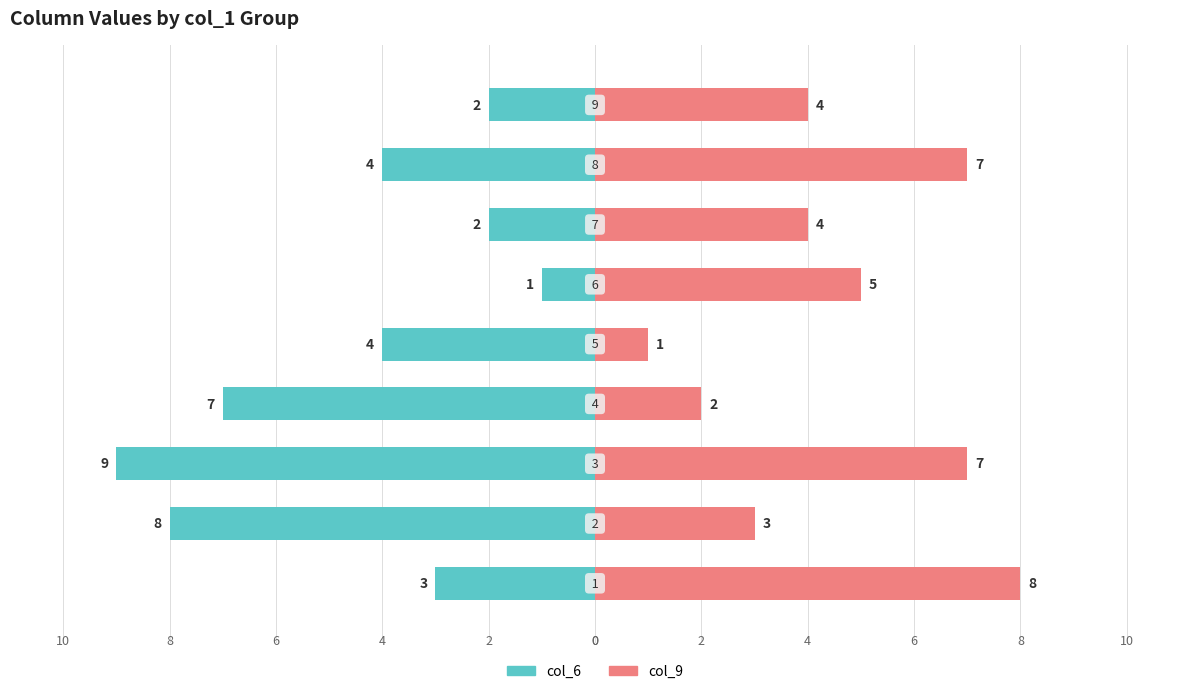

Rank the series at 6 from highest to lowest value.

col_9, col_6